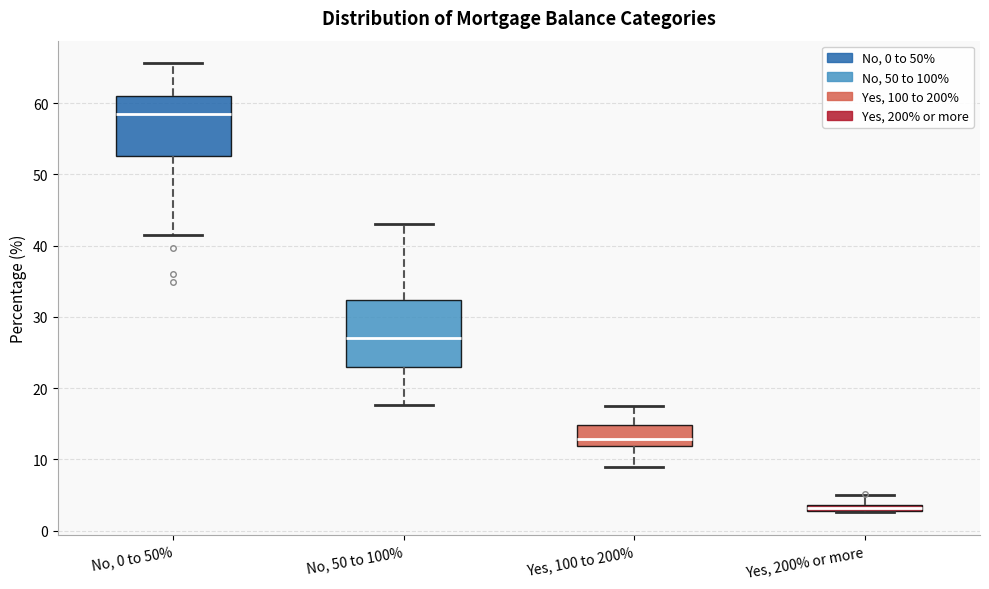

Where does the lower whisker of the box for Yes, 100 to 200% end on the y-axis? The values are not printed on the chart, so give them approximately, as read against the axis.

9